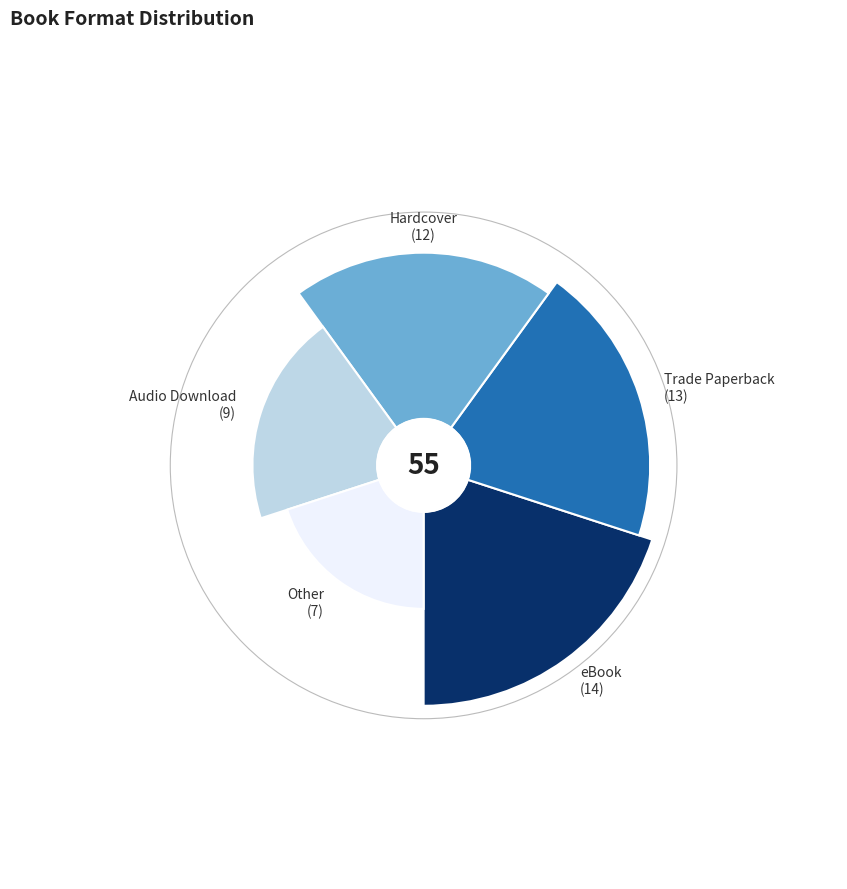

To the nearest percent, what portion does Trade Paperback represent?

24%